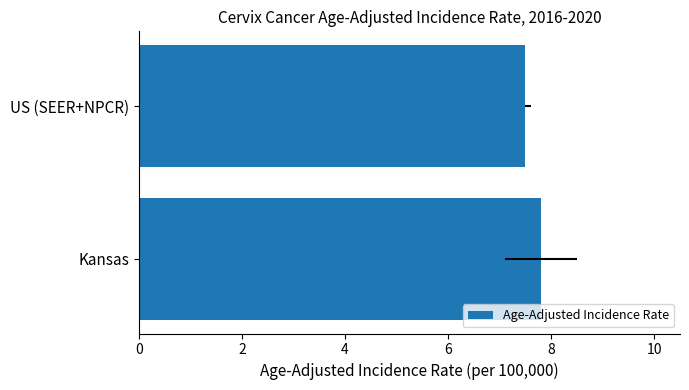

The value at US (SEER+NPCR) is 12.5. True or false?

False